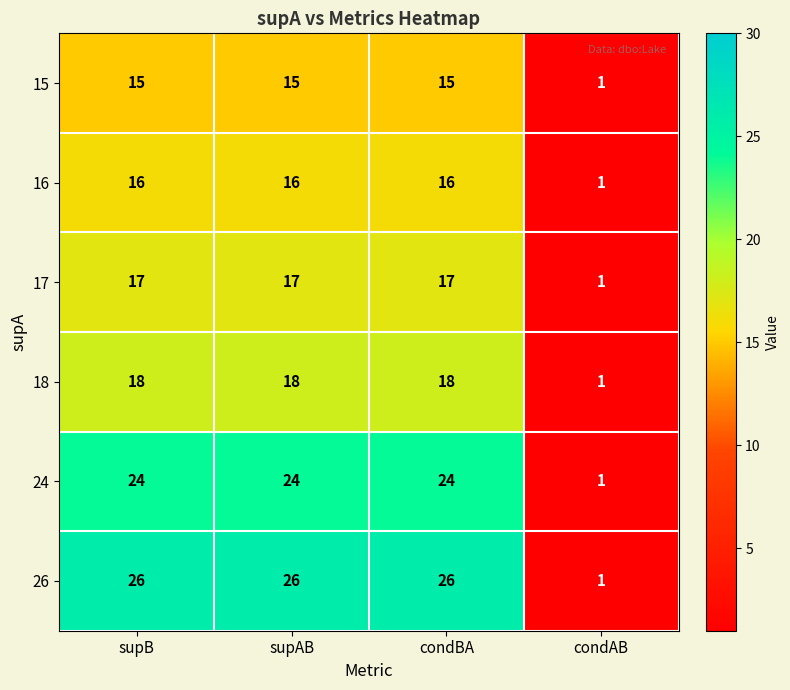

What is the difference between the 18 values at condAB and supAB?

17